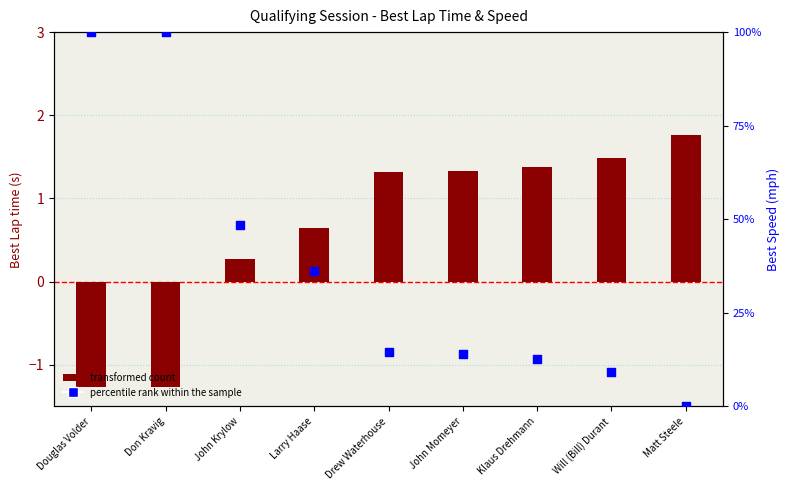

Which series reaches the maximum Y coordinate?

percentile rank within the sample